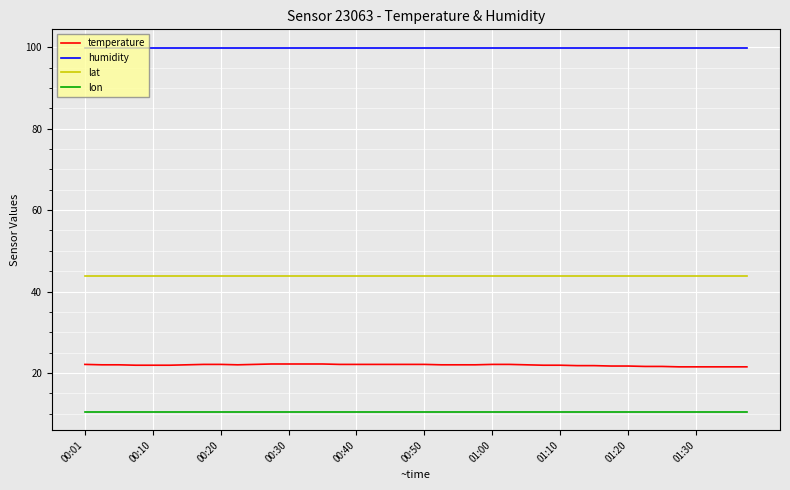

Rank the series by their maximum value, from lowest to highest.

lon, temperature, lat, humidity